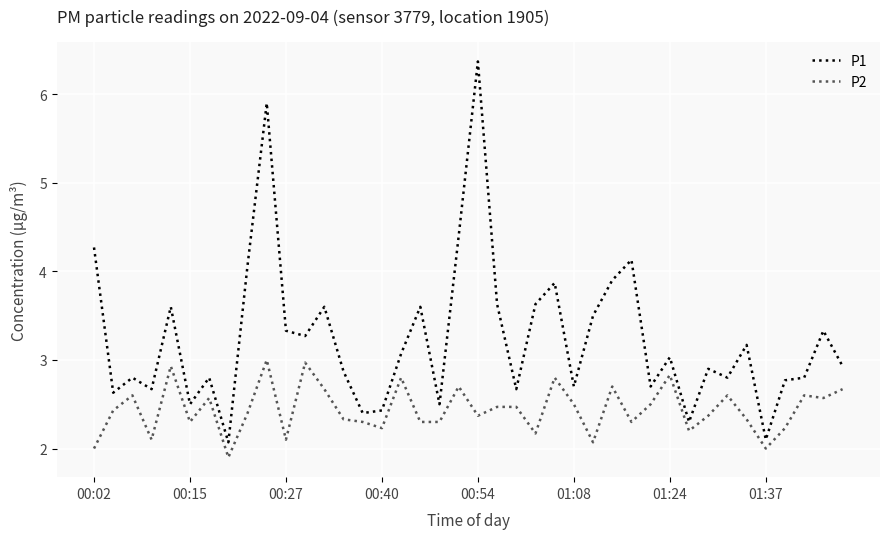

True or false: P1 and P2 cross at least once.

False